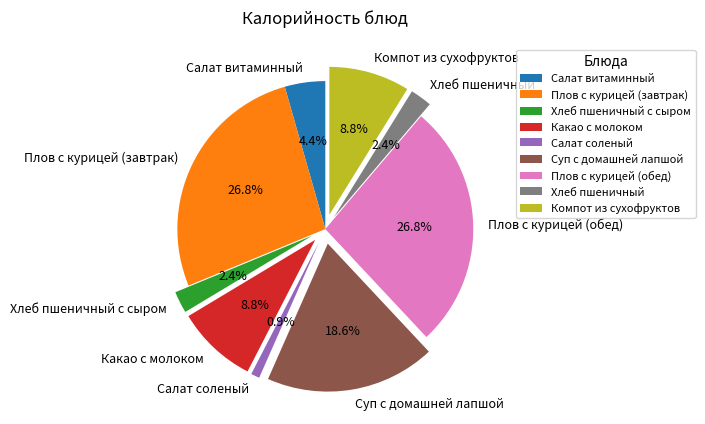

Which has a higher value, Плов с курицей (завтрак) or Хлеб пшеничный?

Плов с курицей (завтрак)